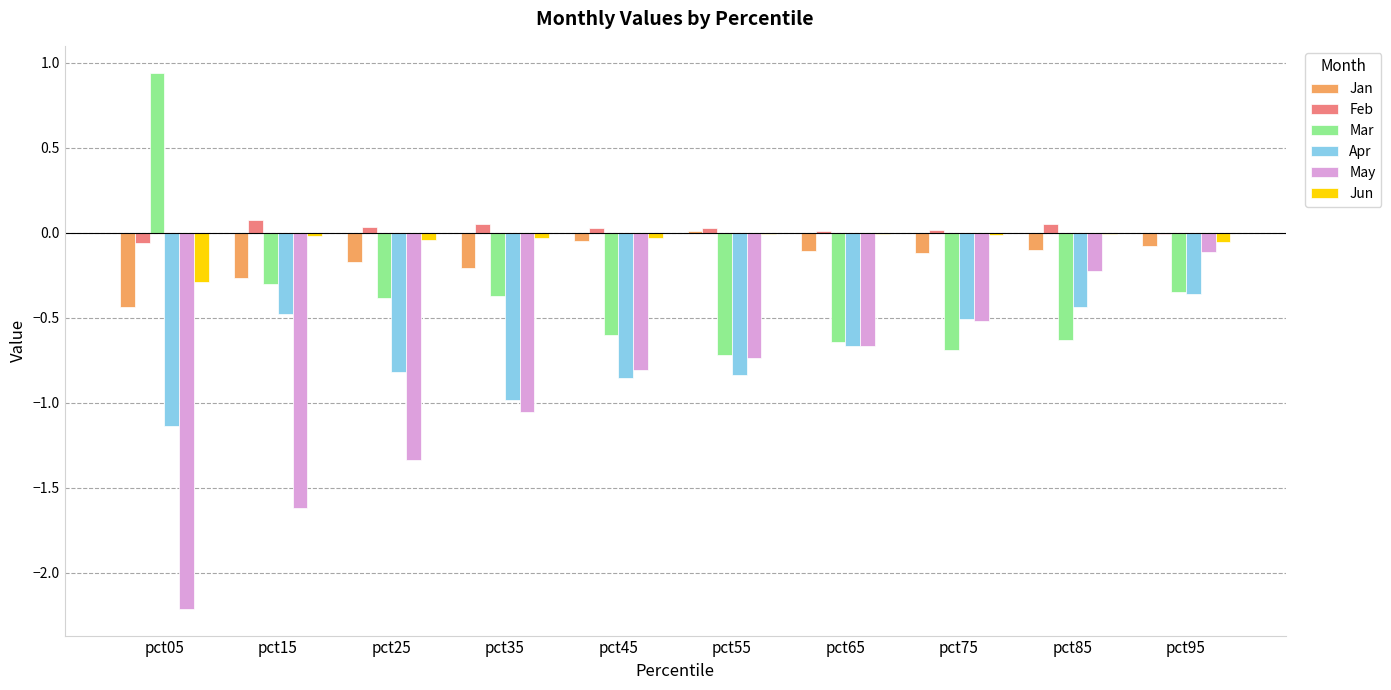

Is it true that Apr equals -0.1 at pct85?

False